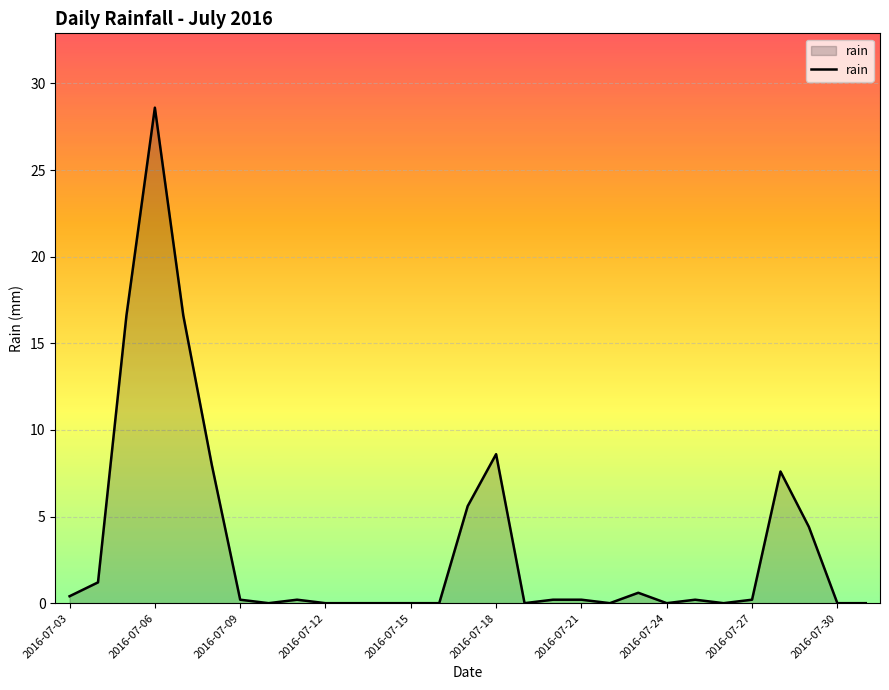

What is the maximum value shown in the chart?

28.6